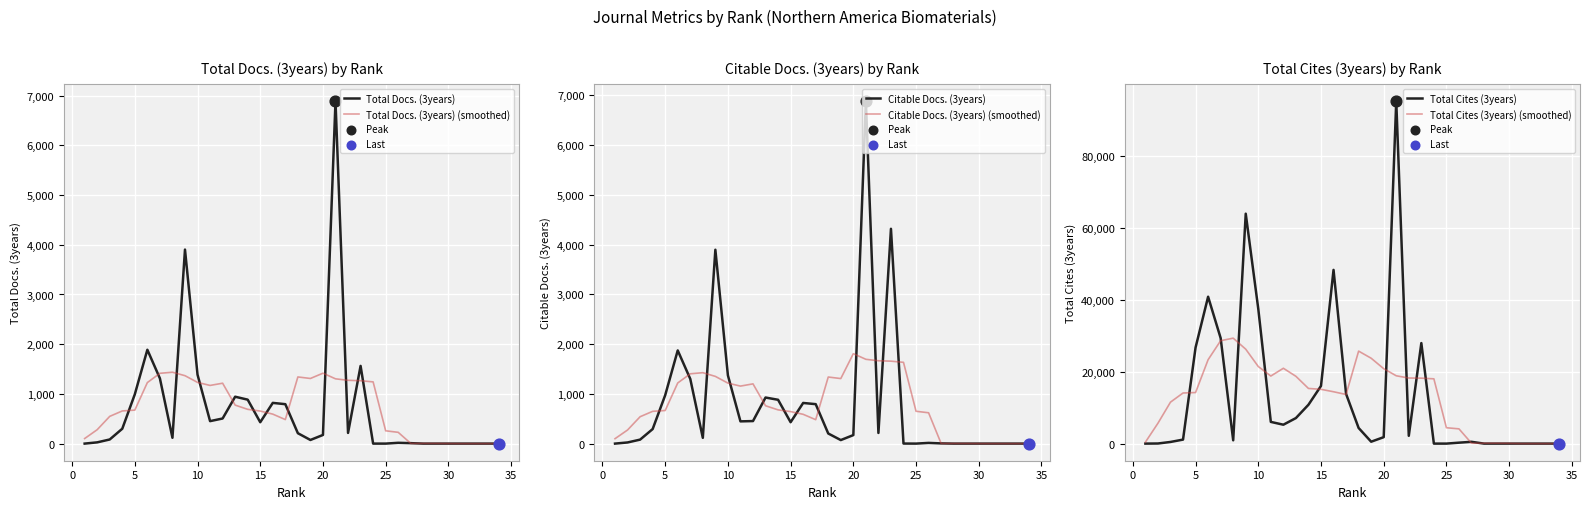

Which series has the largest Y range (max minus min)?

Total Cites (3years)